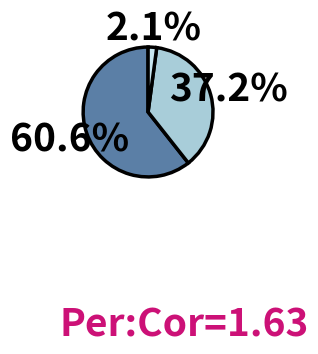

Does any single category account for the majority?

Yes